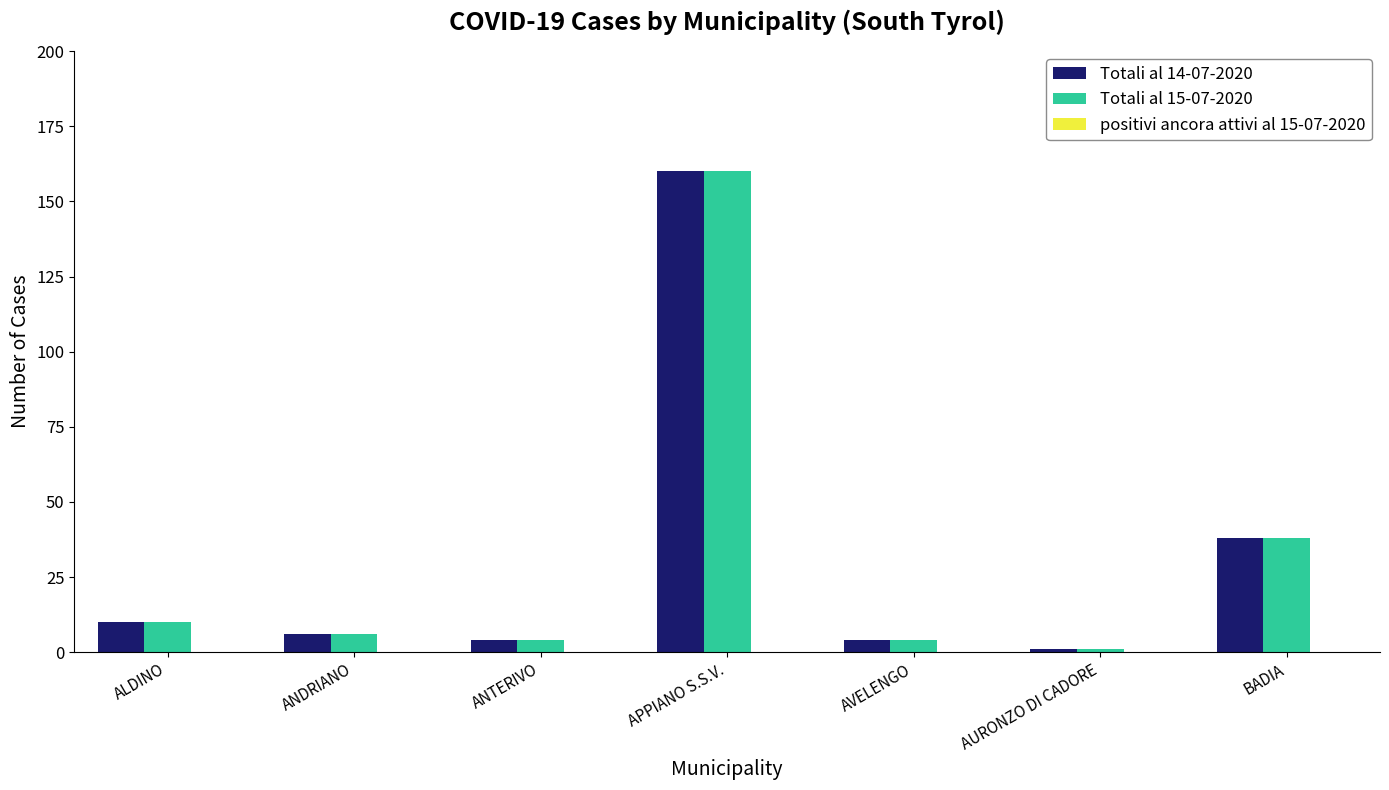

Does the chart contain any negative values?

No